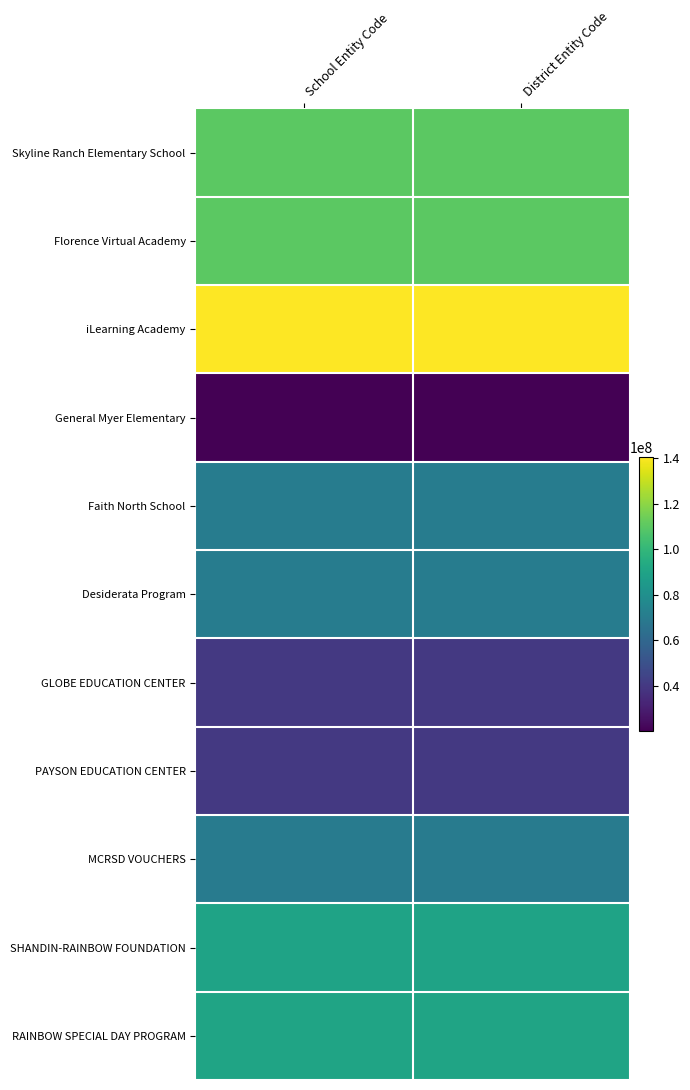

List the series in order of their peak value, highest first.

iLearning Academy, Florence Virtual Academy, Skyline Ranch Elementary School, RAINBOW SPECIAL DAY PROGRAM, SHANDIN-RAINBOW FOUNDATION, Desiderata Program, Faith North School, MCRSD VOUCHERS, PAYSON EDUCATION CENTER, GLOBE EDUCATION CENTER, General Myer Elementary